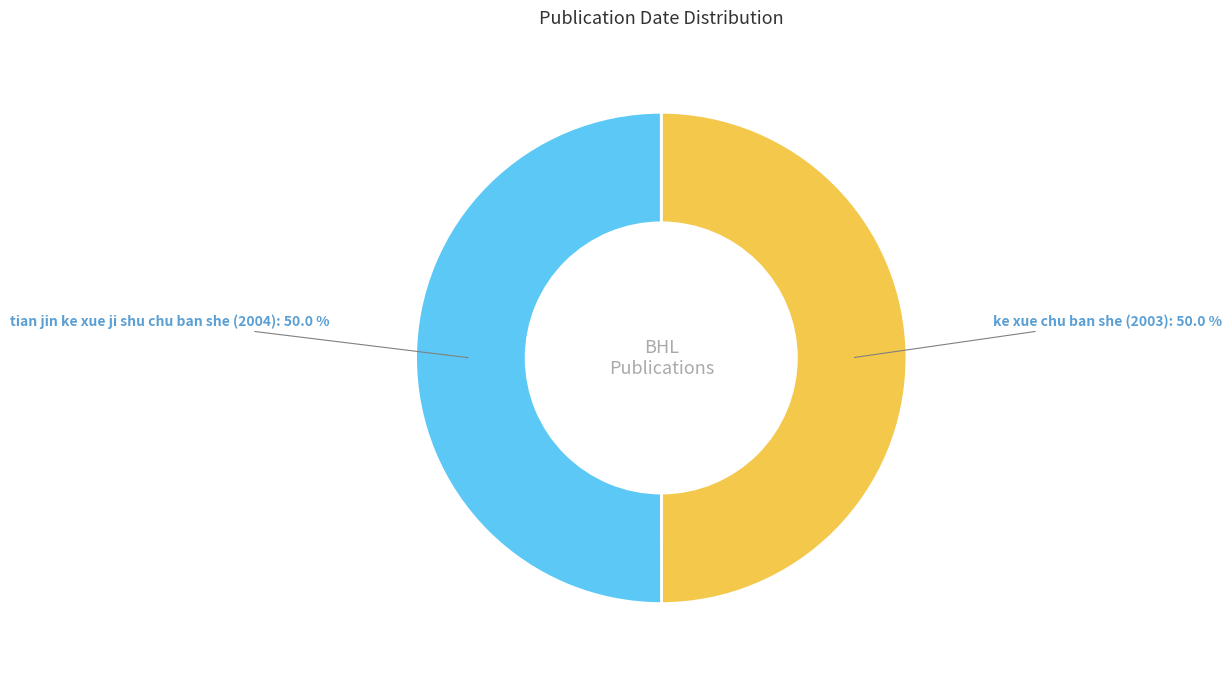

What is the ratio of the value at tian jin ke xue ji shu chu ban she (2004) to the value at ke xue chu ban she (2003)?

1.0